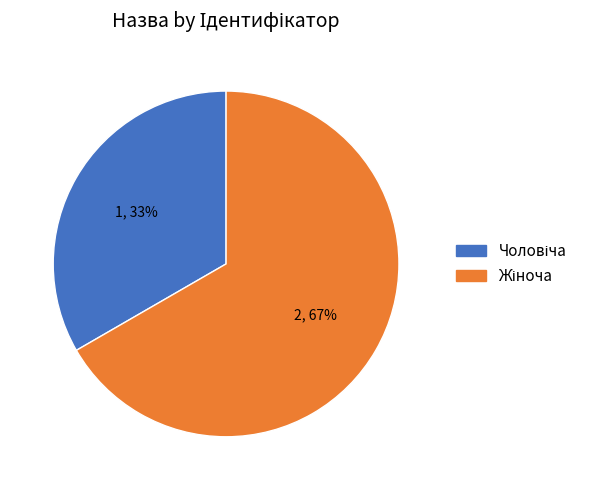

Does any single category account for the majority?

Yes